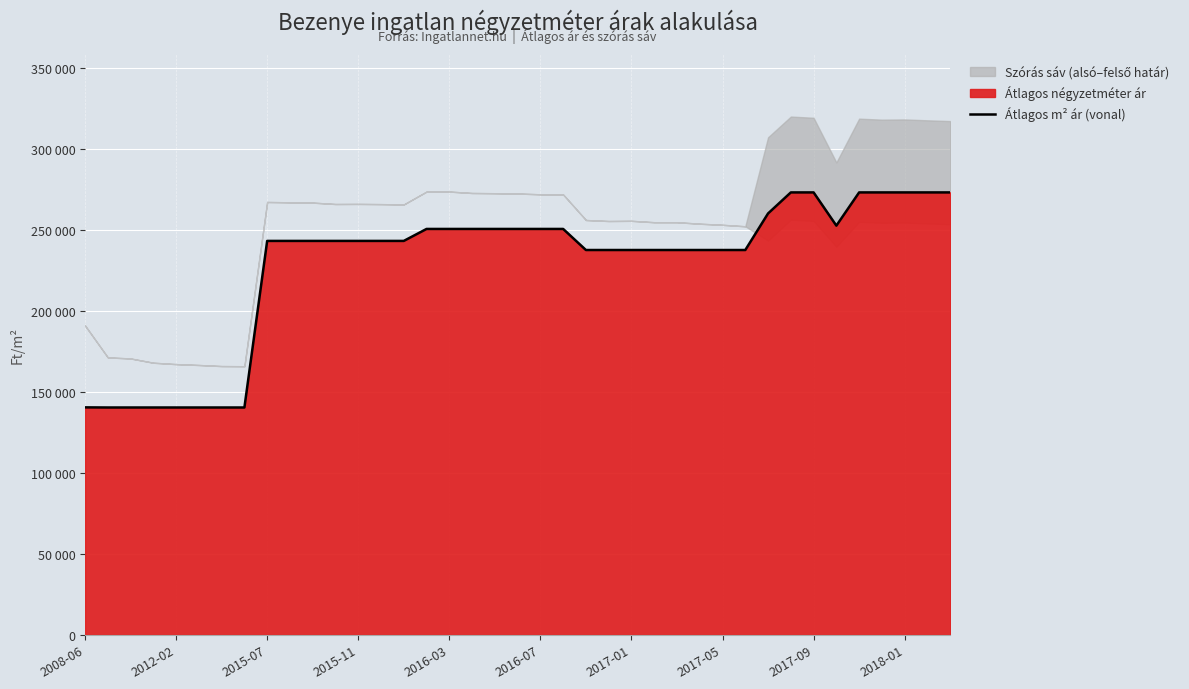

What is the approximate value at 30, to the nearest 100?

260400